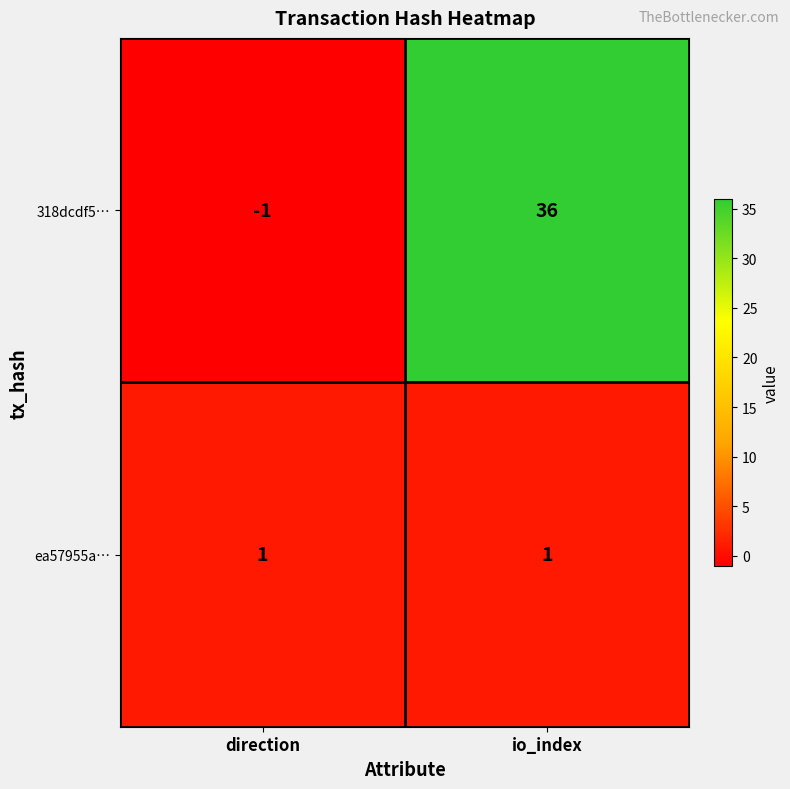

At which category does the chart reach its minimum across all series?

direction